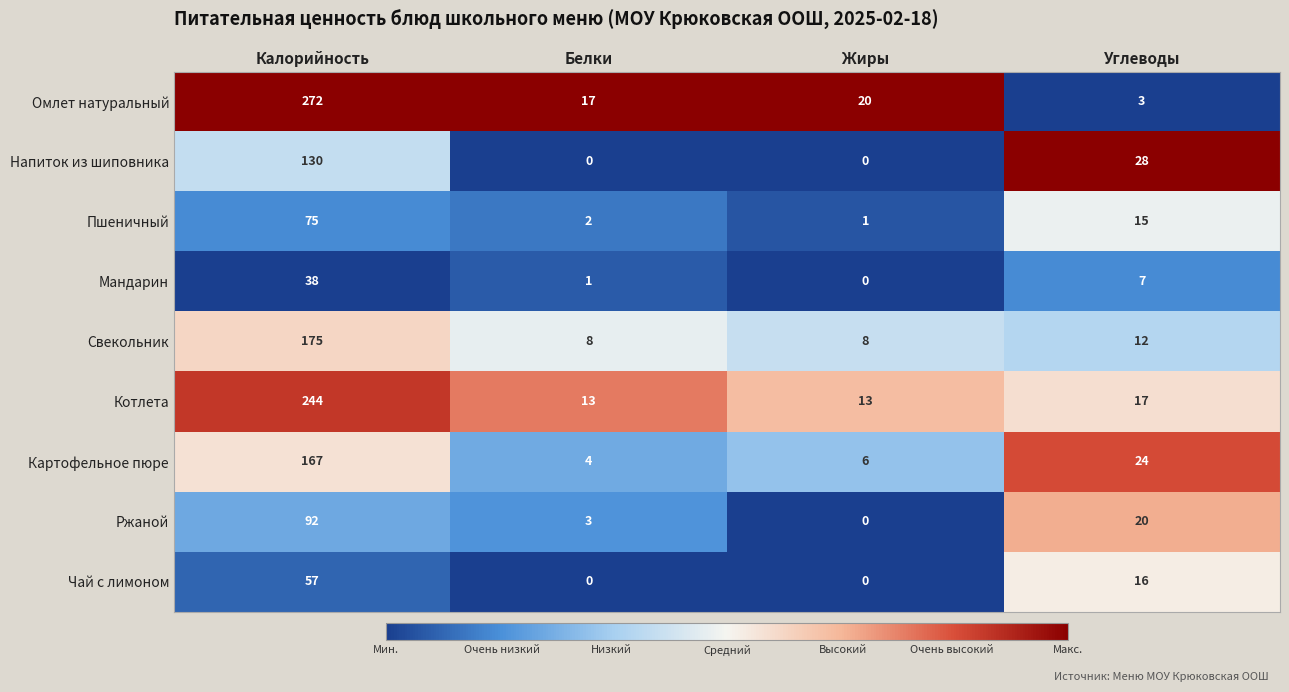

The value of Котлета at Жиры is 23. True or false?

False